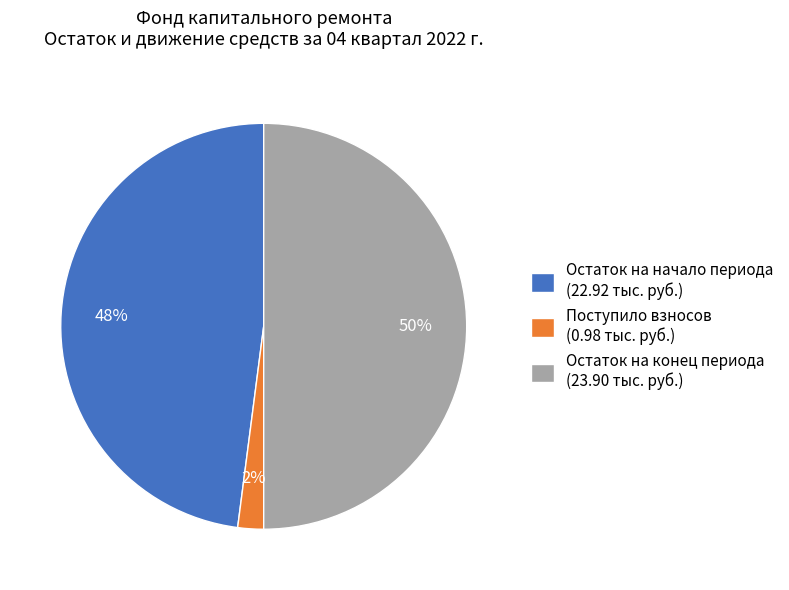

Which slice is the largest?

Остаток на конец периода (23.90 тыс. руб.)